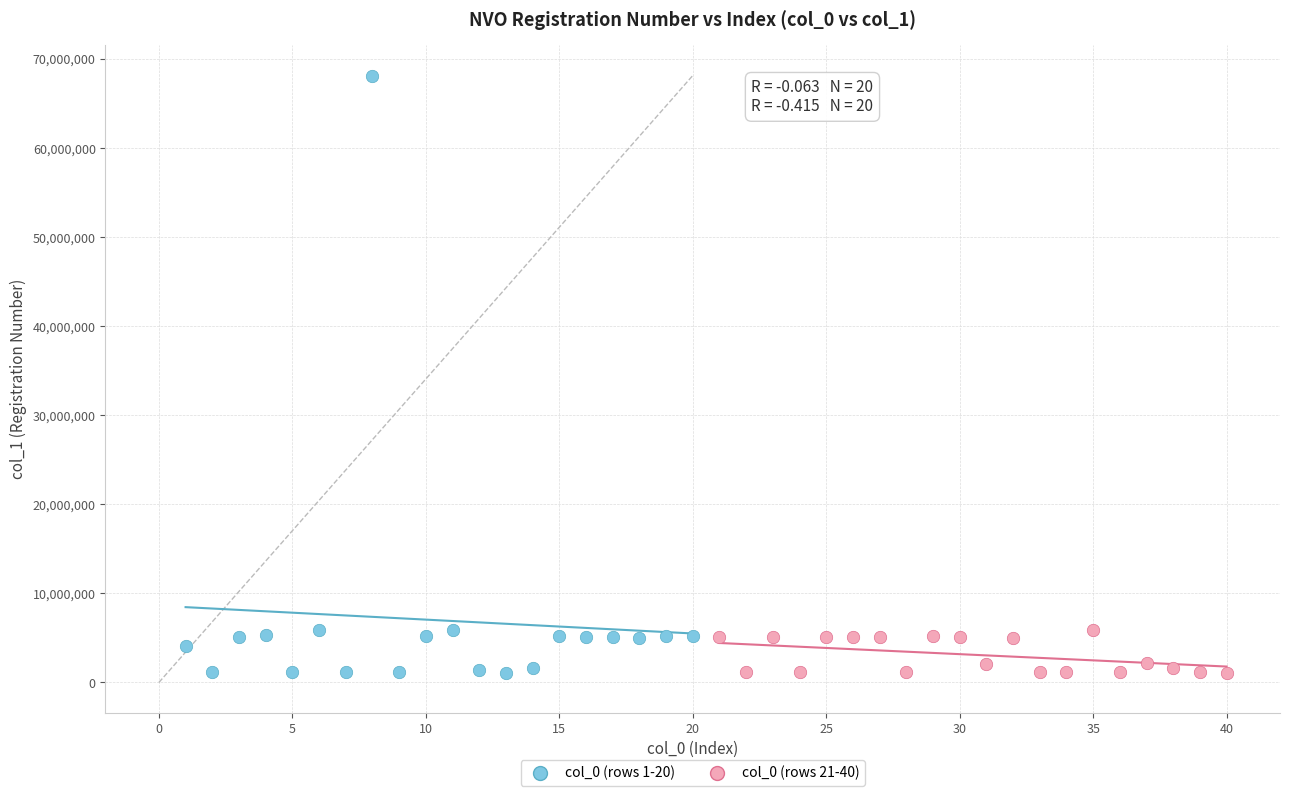

Which series has the widest spread of Y values?

col_0 (rows 1-20)